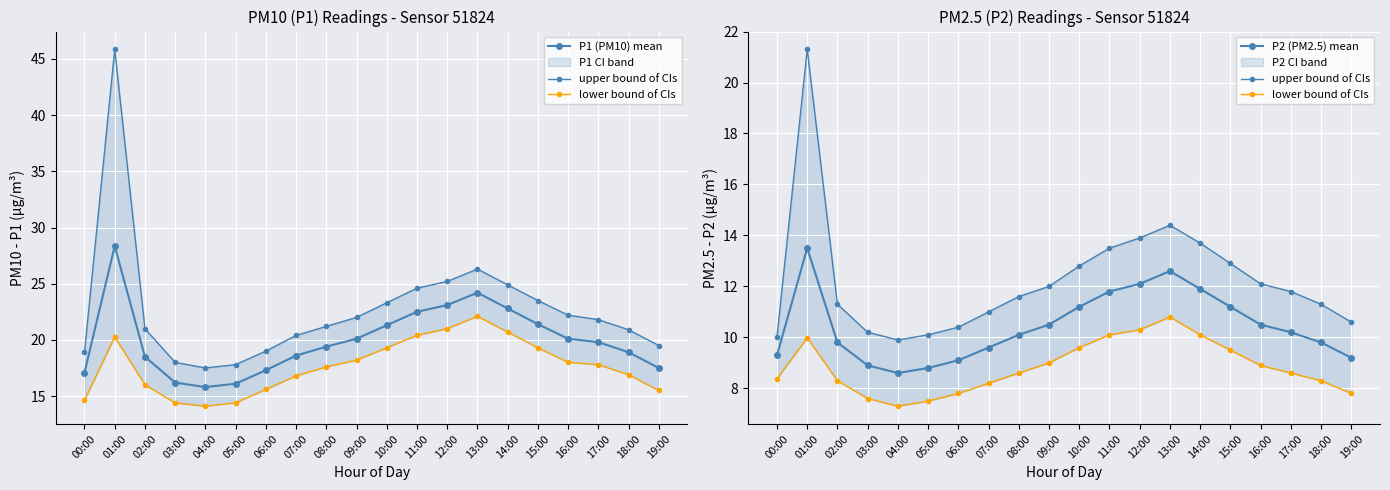

What is the value of the P1 (PM10) mean point at the 12th from the left?

22.5